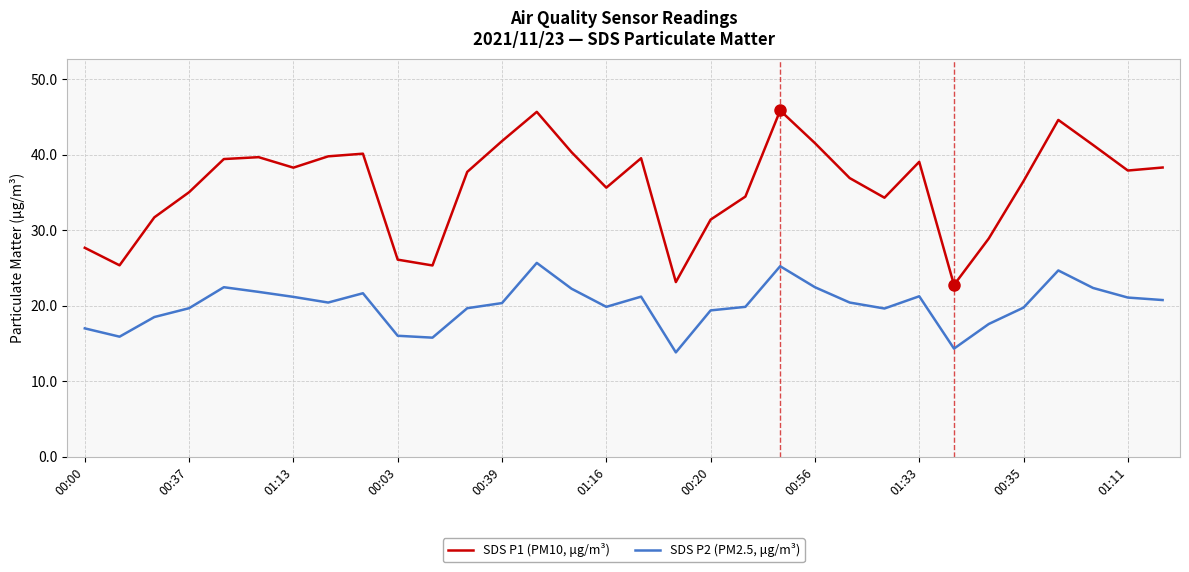

What is the highest value of the SDS P1 (PM10, μg/m³) series?

45.9